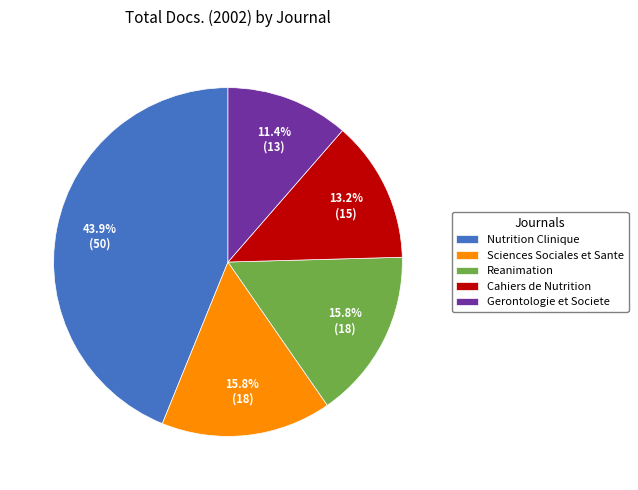

Does Nutrition Clinique account for over 50% of the chart?

No